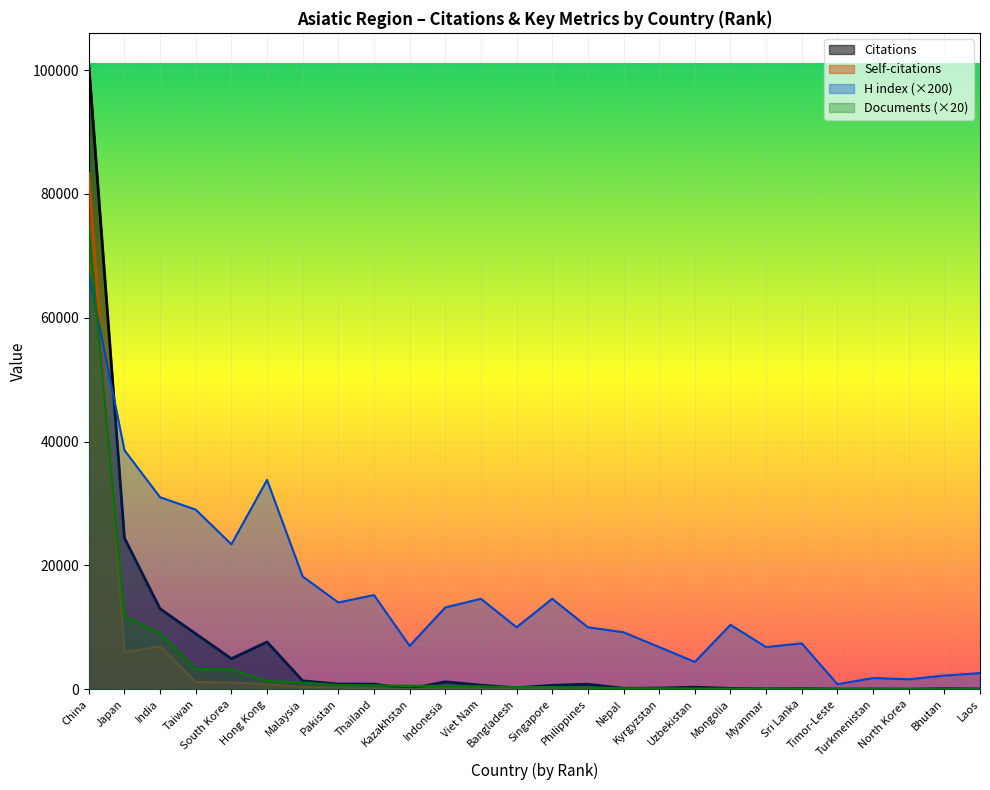

What is the difference between the highest and lowest values at Malaysia?

17841